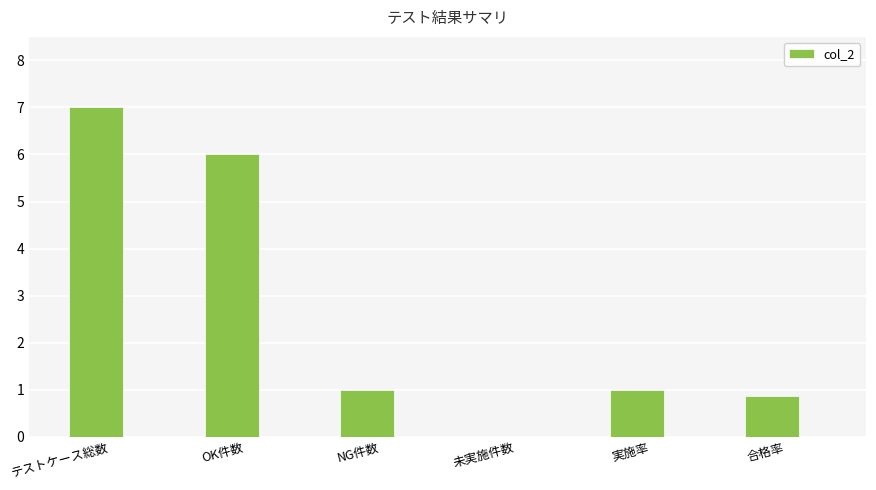

The chart shows a value of 0.5 at 合格率. True or false?

False